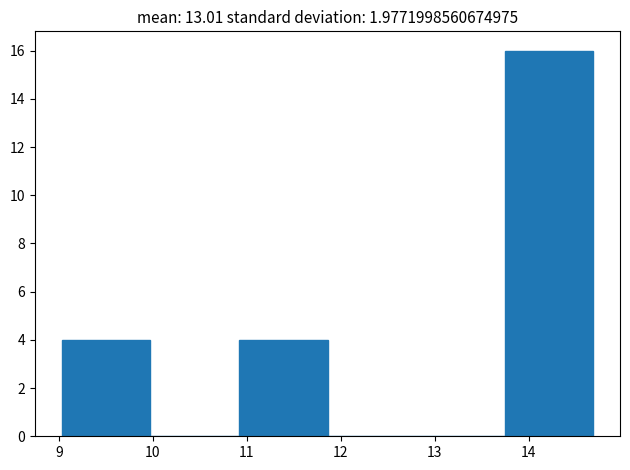

Reading left to right, transcribe this chart: for each bar, give the range it covers on the x-axis and its height. Neither the bar edges nor the heights are printed on the chart, so give them approximately, as read against the axes.

9.0 to 10.0: 4
10.0 to 10.9: 0
10.9 to 11.9: 4
11.9 to 12.8: 0
12.8 to 13.7: 0
13.7 to 14.7: 16